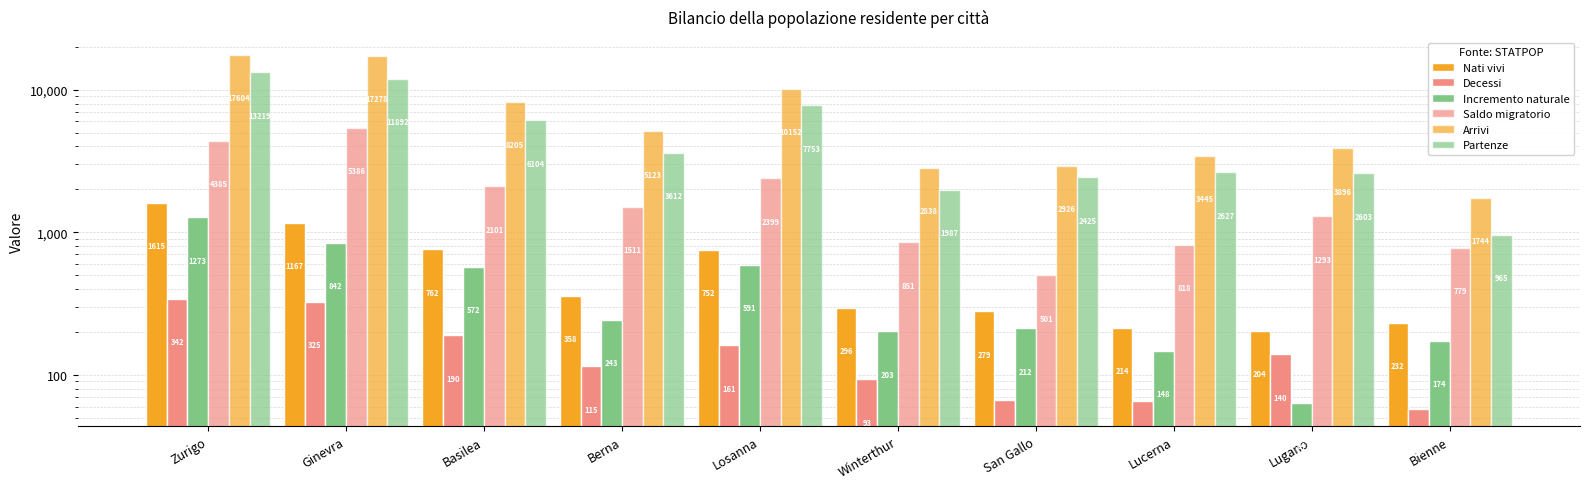

What is the maximum value shown in the chart?

17604